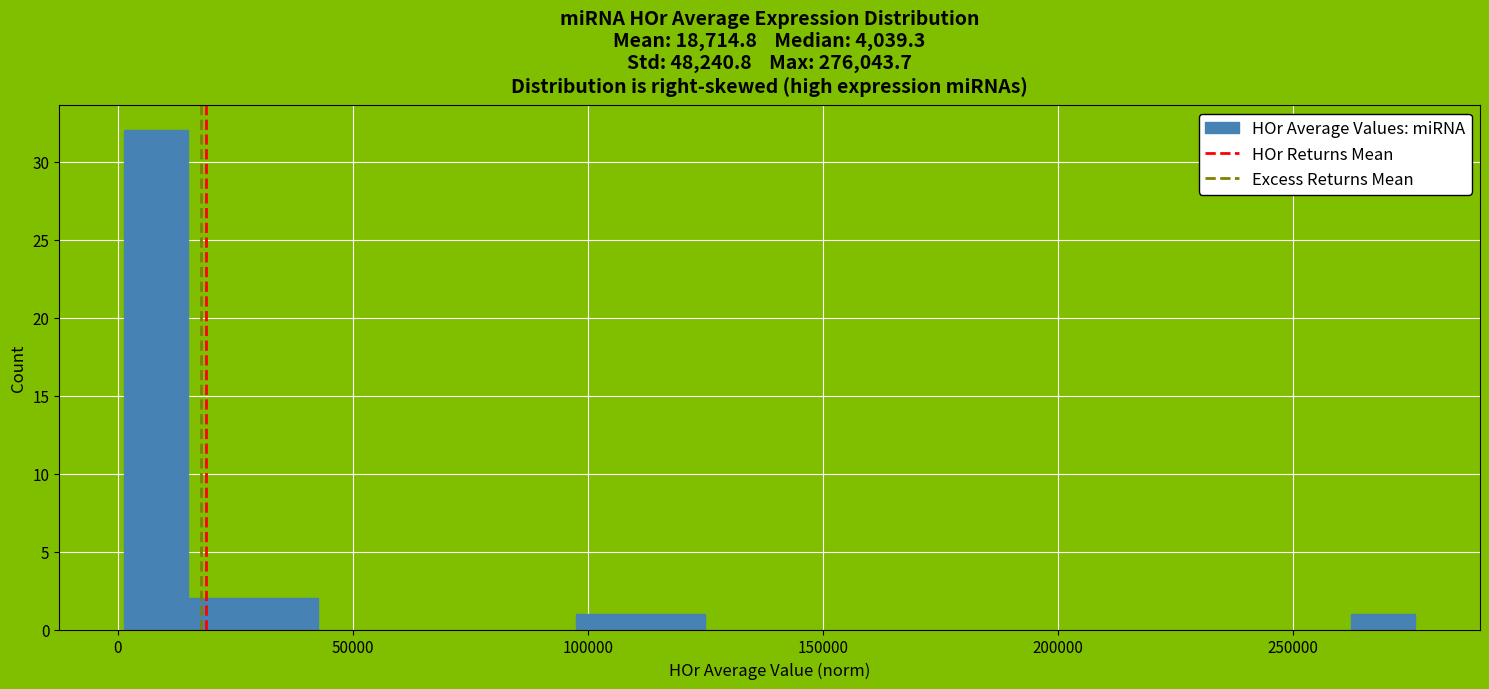

Around what value on the x-axis is the tallest bar? Give the approximate position of its centre, as read against the axis.

10000